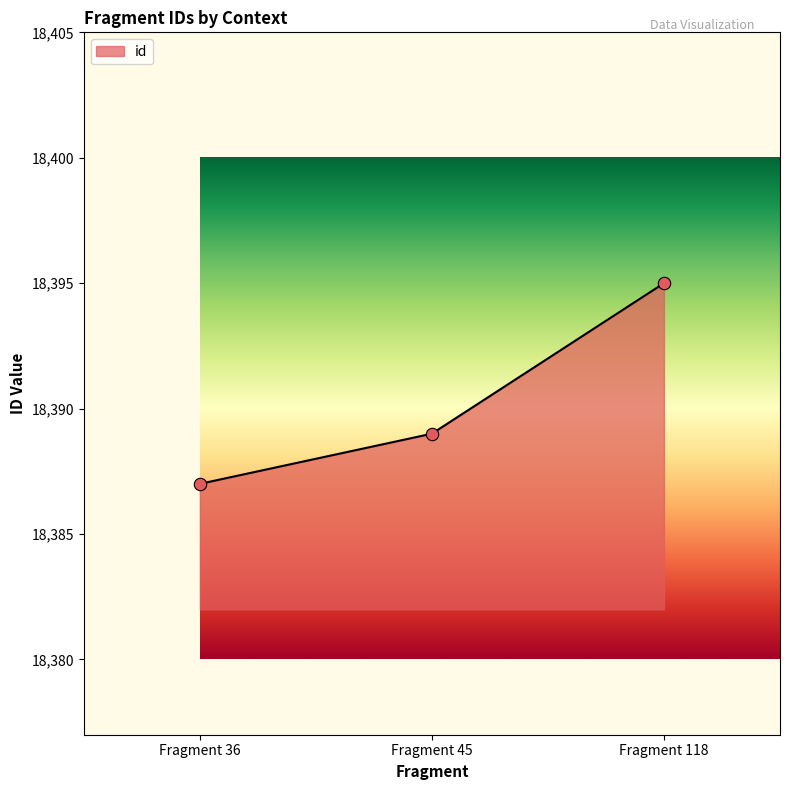

What is the change in value from Fragment 36 to Fragment 118?

+8